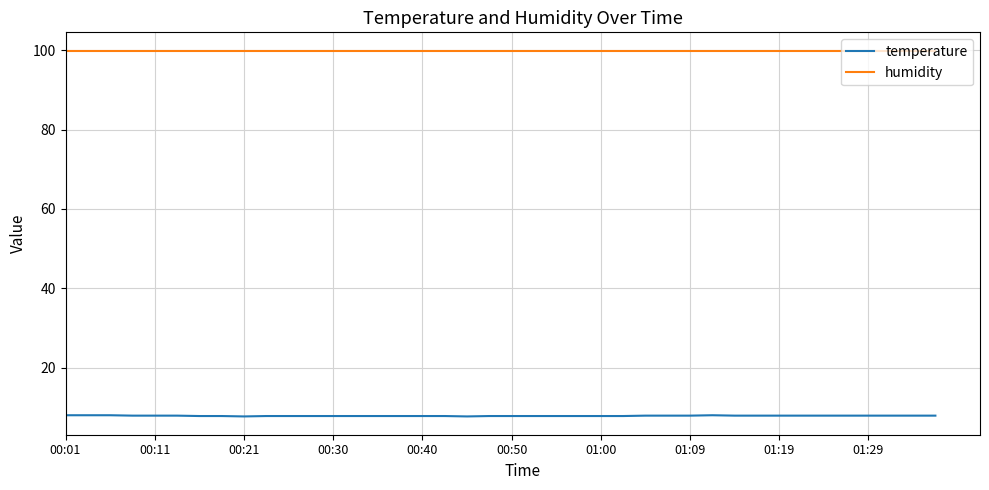

Which series has the largest total across all categories?

humidity